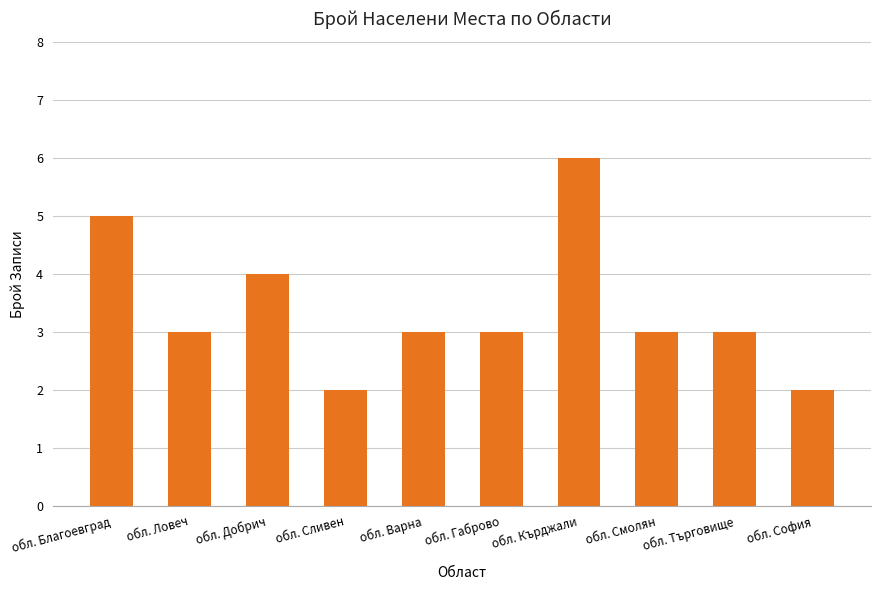

How many series are shown in this chart?

1